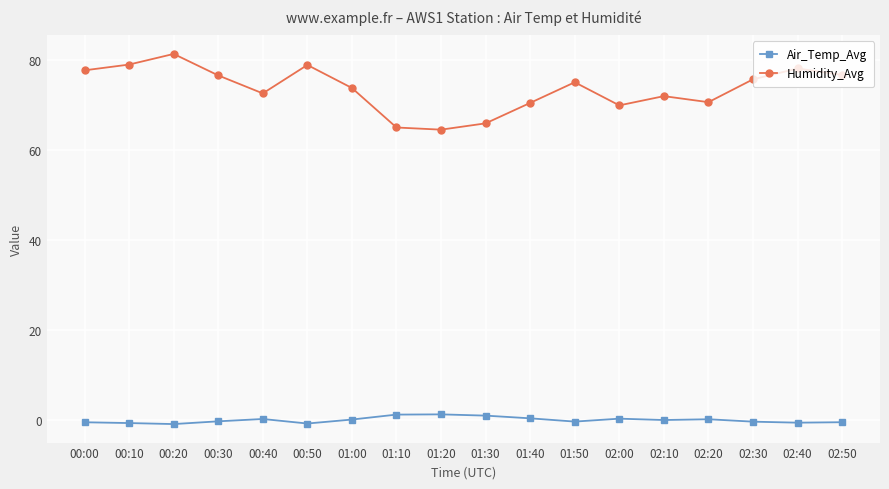

What is the label of the 13th point from the left?

02:00